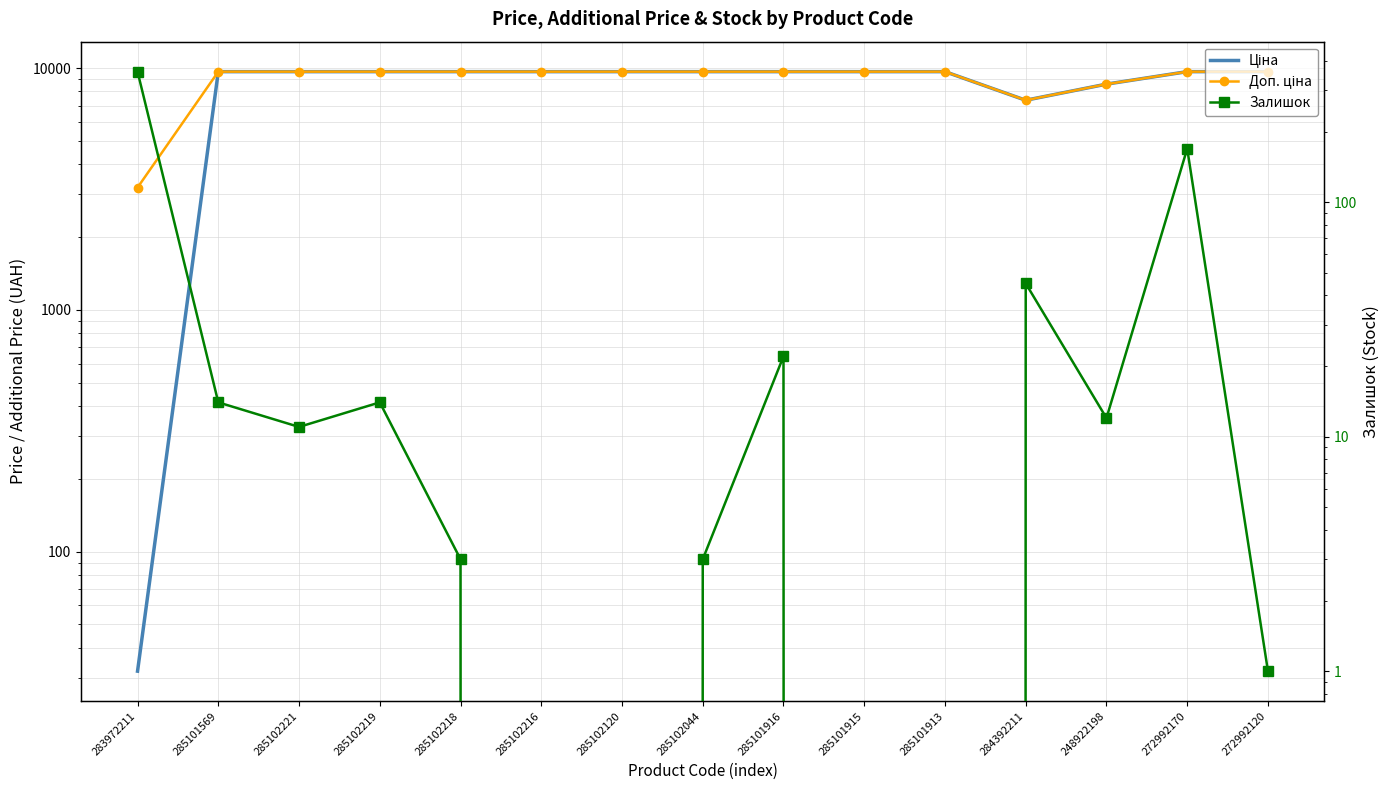

What are all the series names shown in the legend?

Ціна, Доп. ціна, Залишок